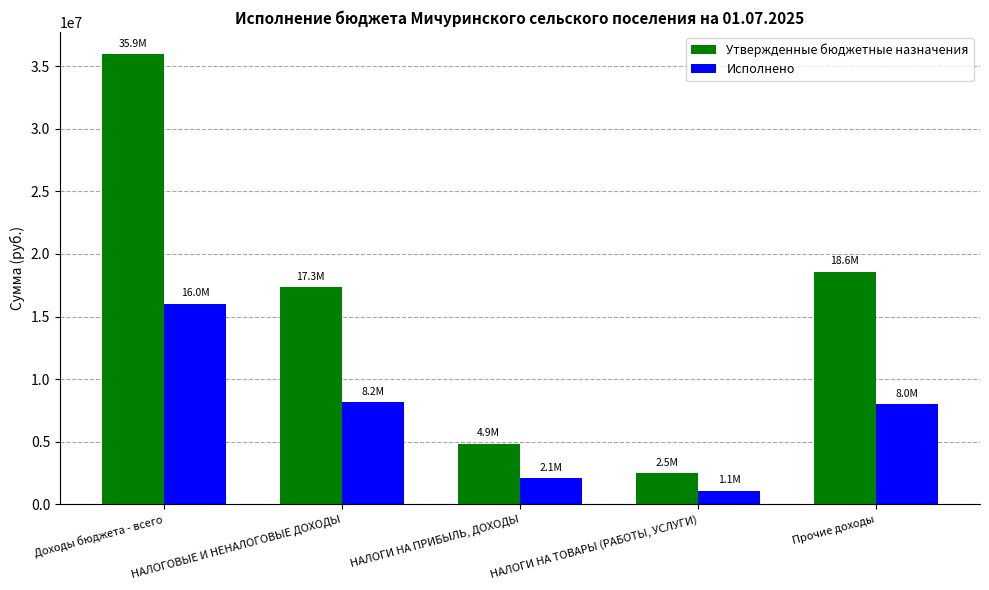

What is the label of the 1st bar from the left?

Доходы бюджета - всего